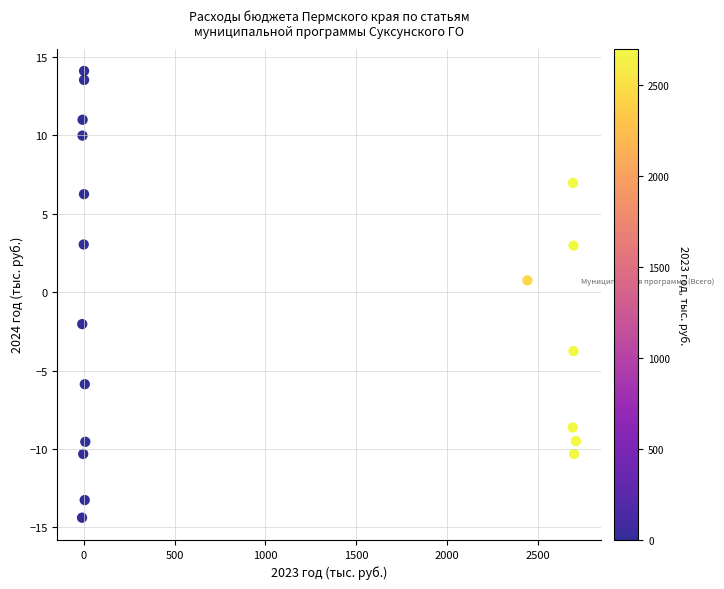

What Y value in the scatter plot is closest to 0?

0.7